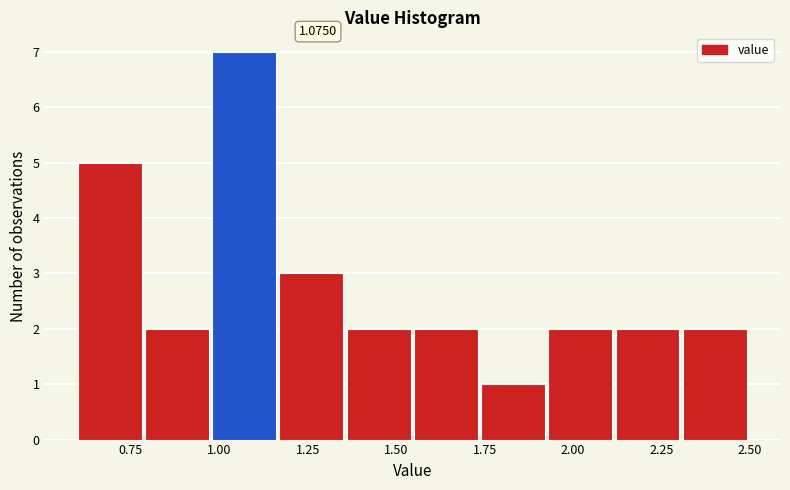

Read against the x-axis, roughly where is the centre of the tallest bar?

1.05